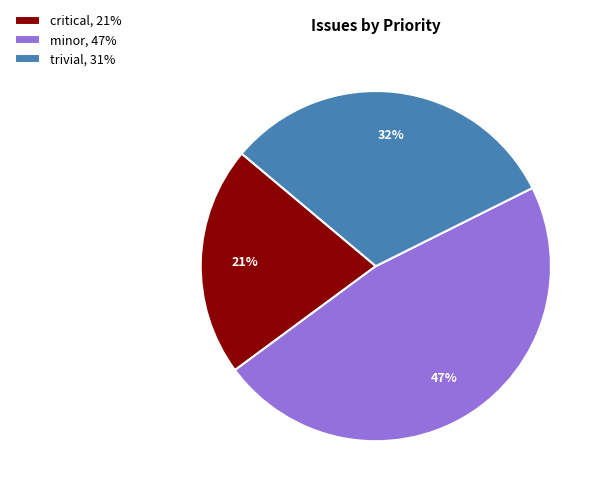

Count the number of slices in the pie.

3